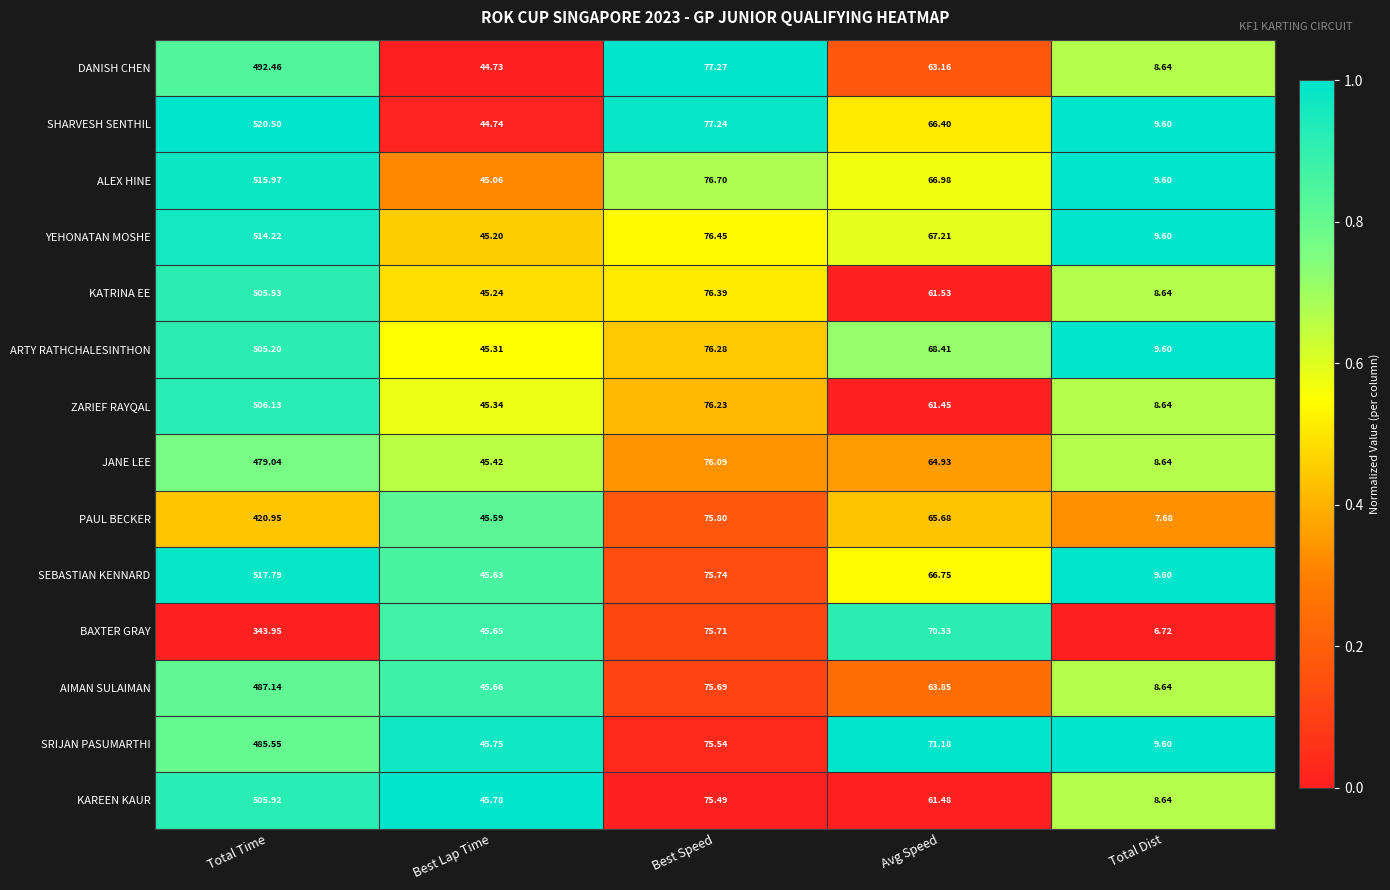

At which label does JANE LEE reach its minimum?

Total Dist